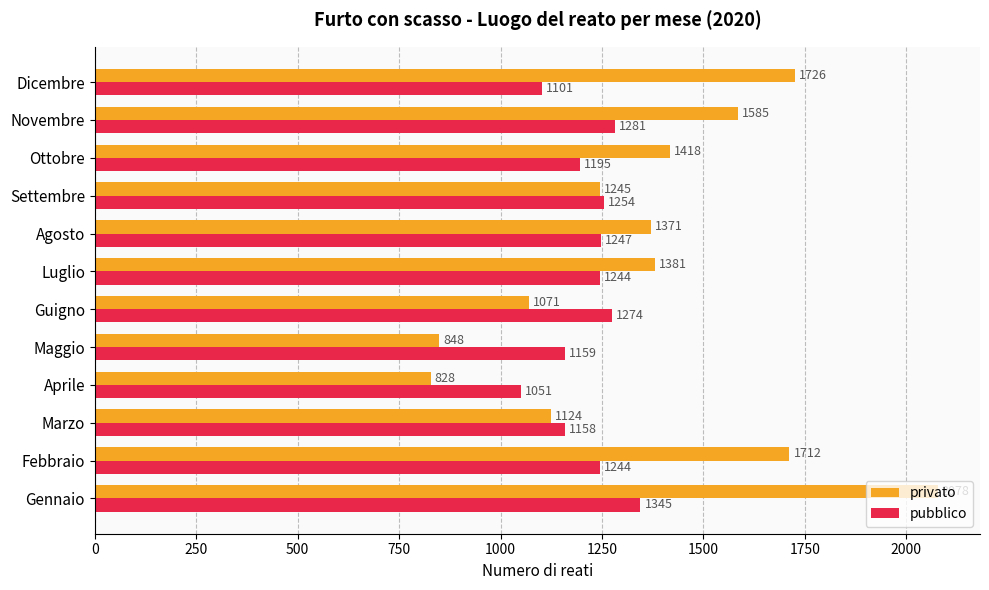

What is the spread (max minus min) of values at Dicembre?

625